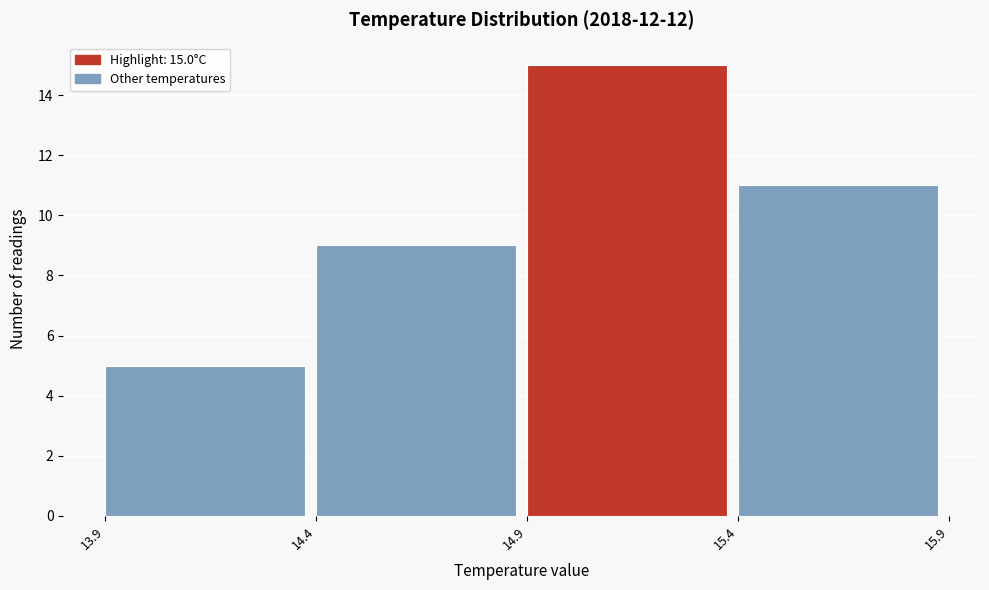

Reading left to right, transcribe all the data shown in this chart.

13.9=5	14.4=9	14.9=15	15.4=11